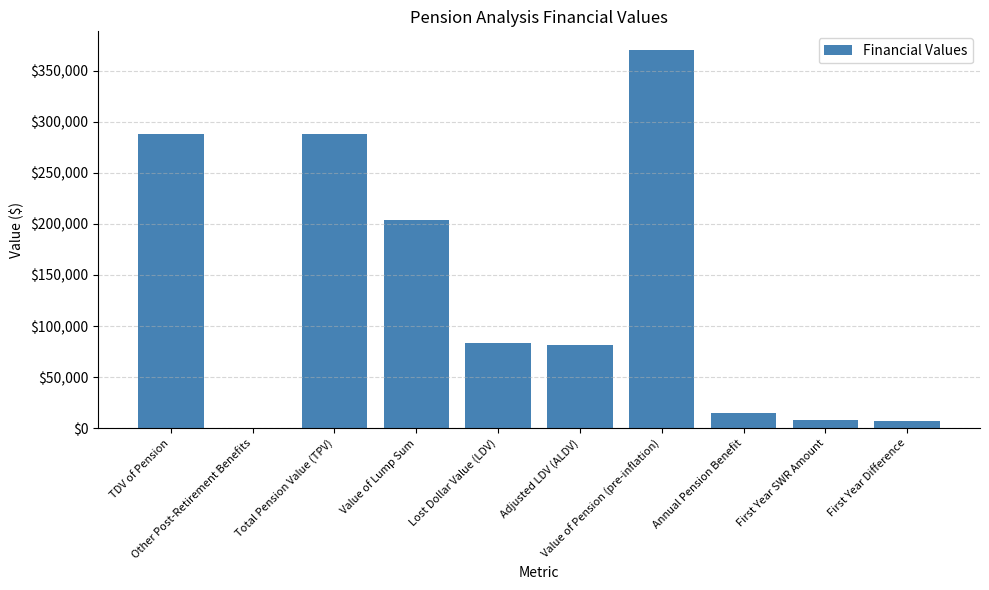

How many data points does each series have?

10